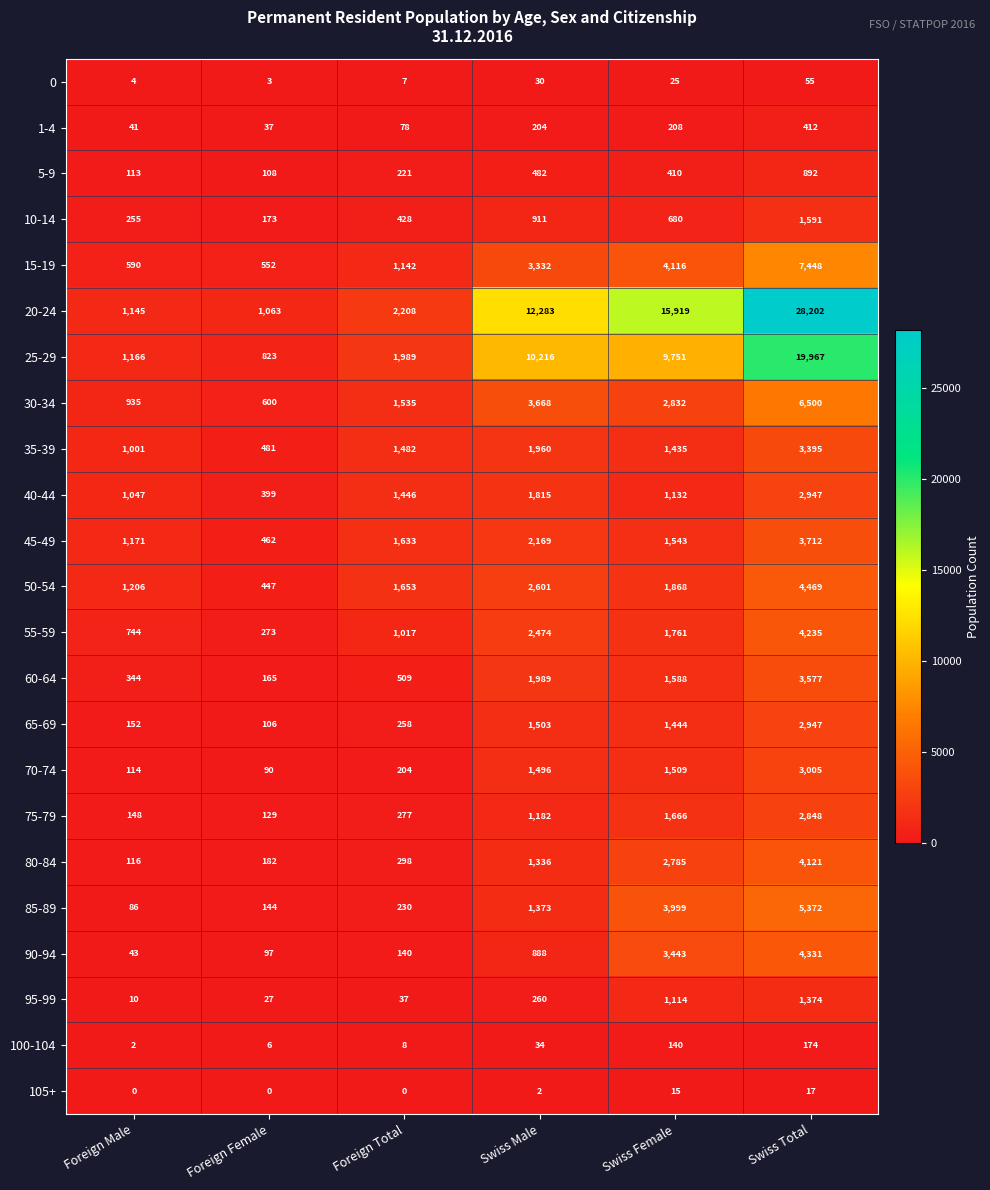

The 95-99 series shows 1114 at Swiss Female. True or false?

True